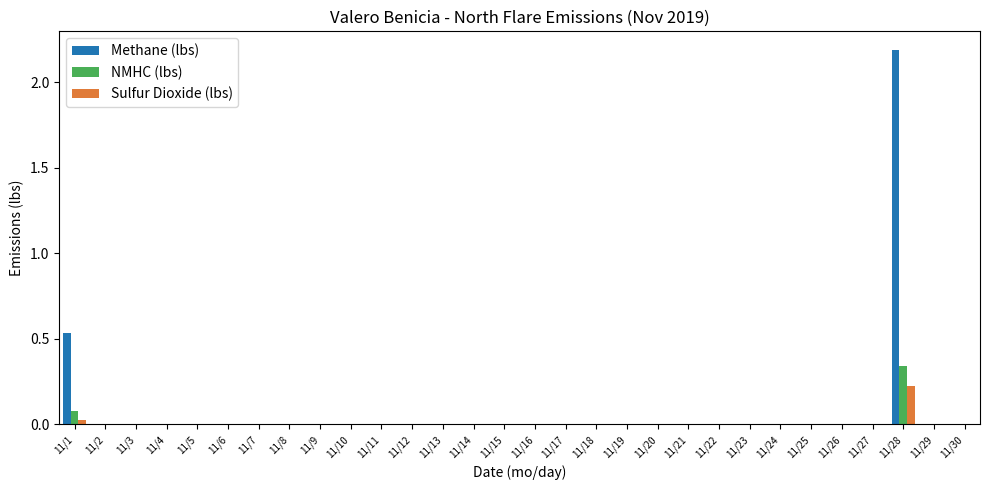

At which category is the sum across all series the highest?

11/28